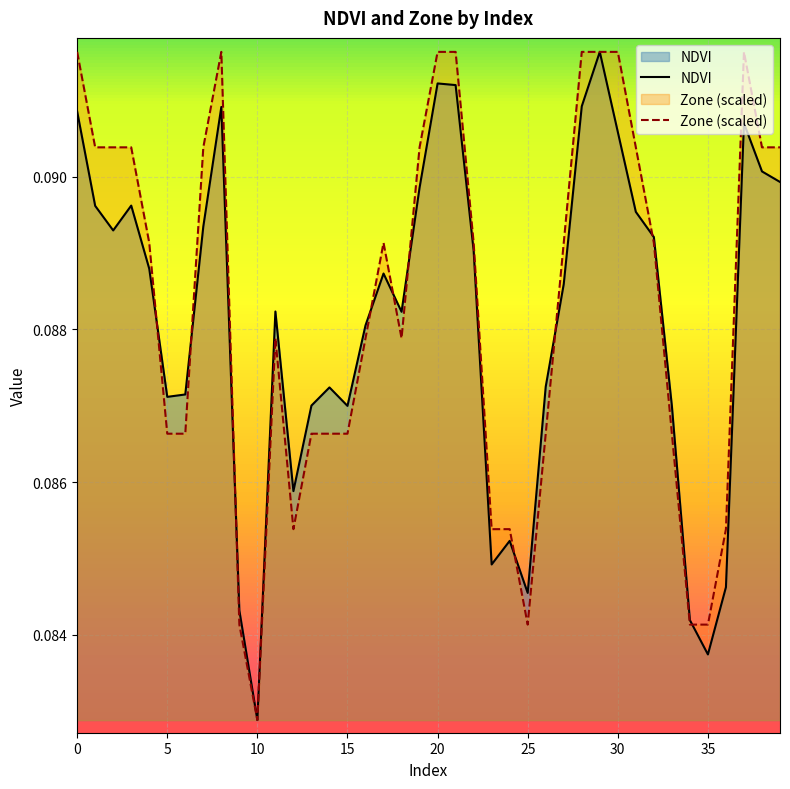

At which label does Zone reach its minimum?

10